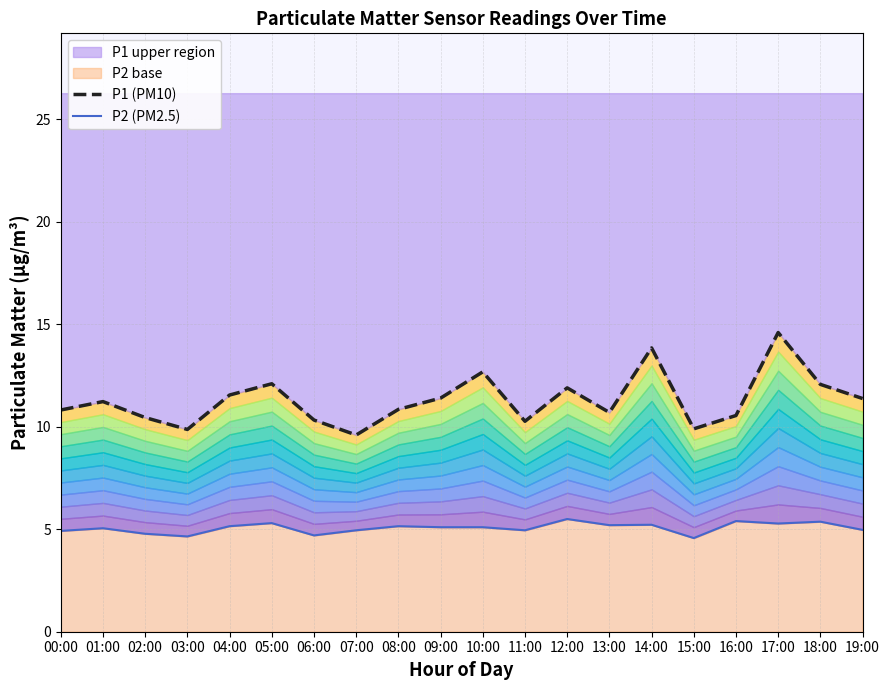

Is it true that P1 (PM10) equals 10.6 at 16:00?

True